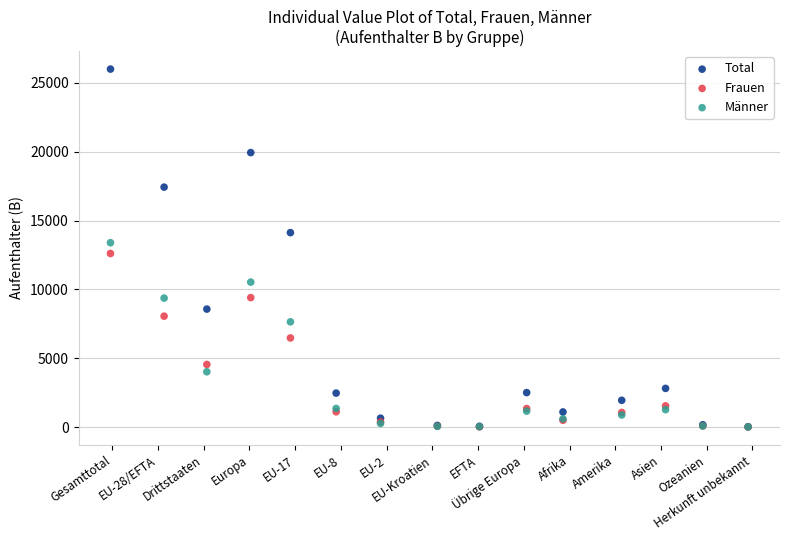

What are all the series names shown in the legend?

Total, Frauen, Männer